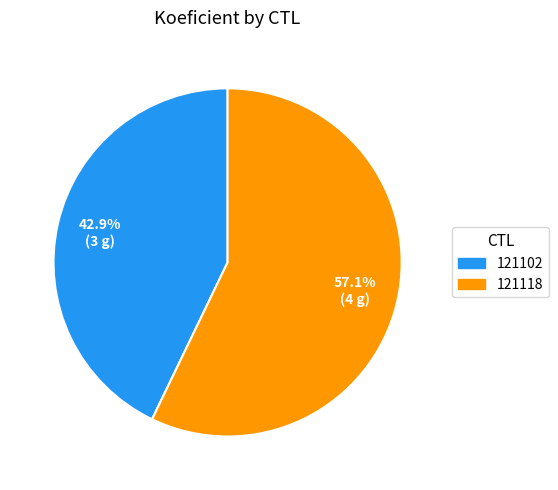

The 121102 slice represents 54% of the pie. True or false?

False